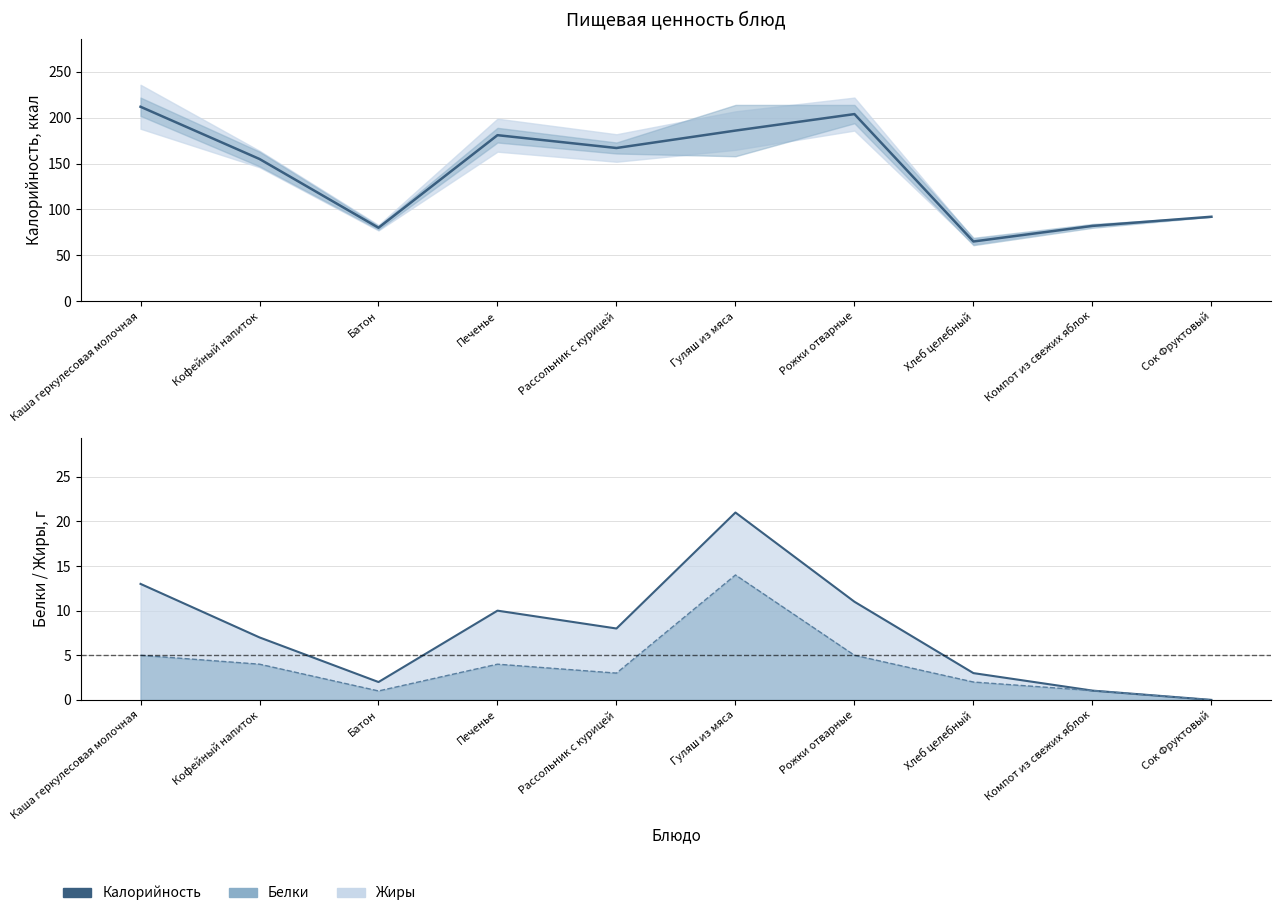

What is the total value across all series at Кофейный напиток?

159.0